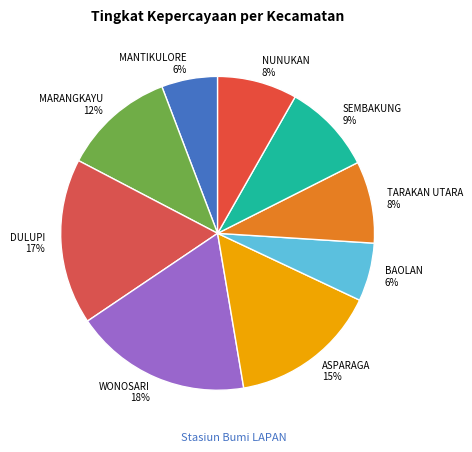

What percentage is the MANTIKULORE slice, to the nearest percent?

6%